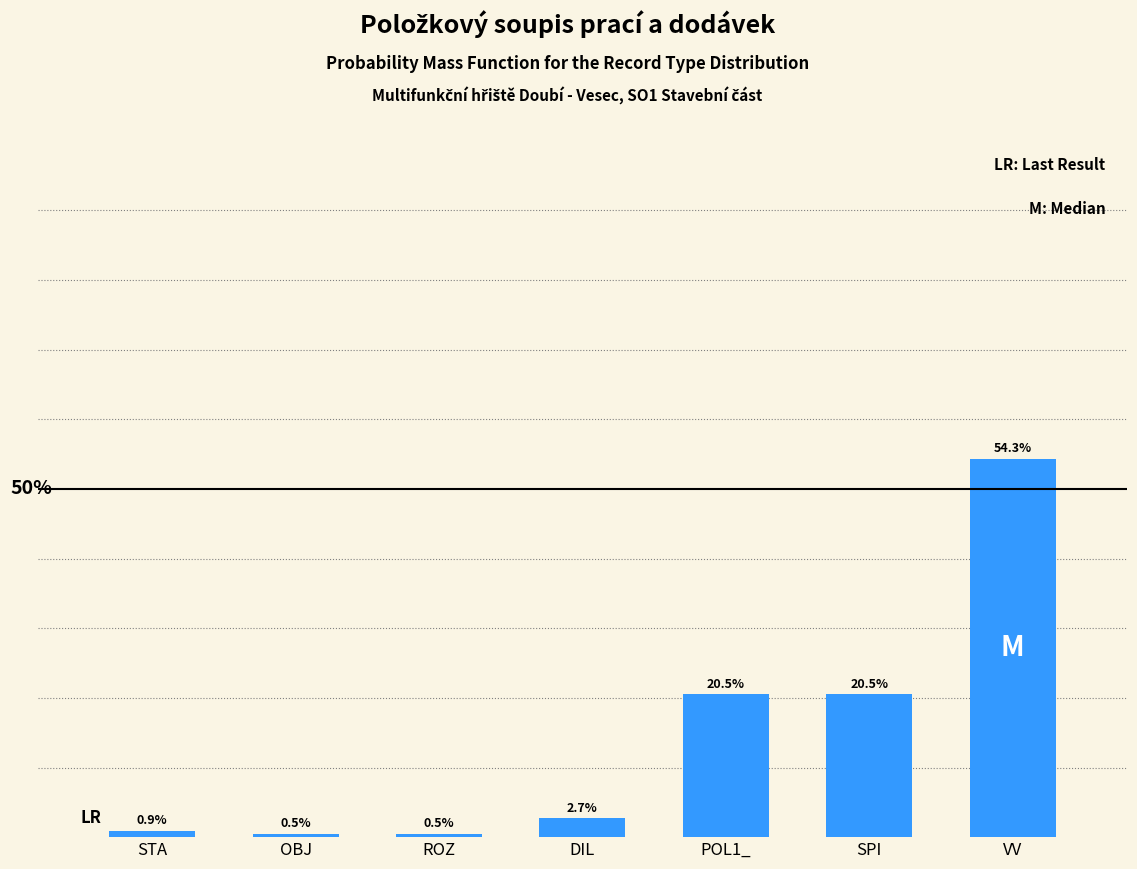

What is the label of the 2nd bar from the right?

SPI